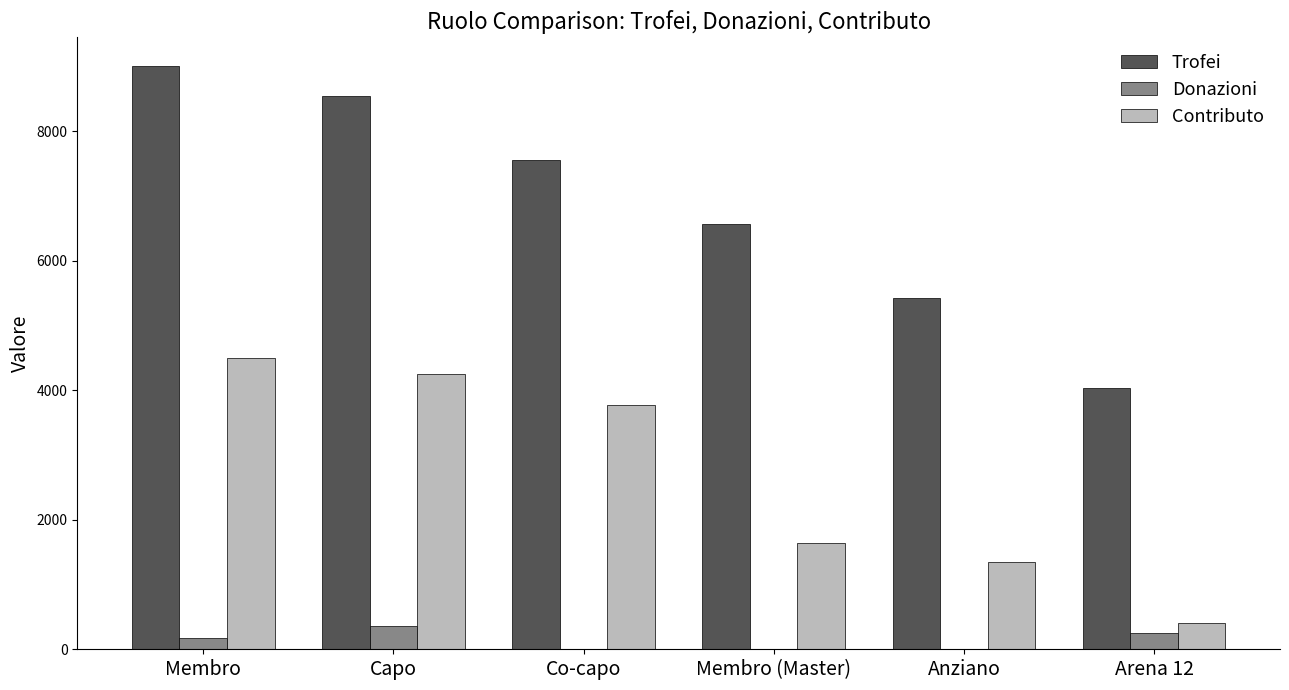

How many groups of bars are there?

6